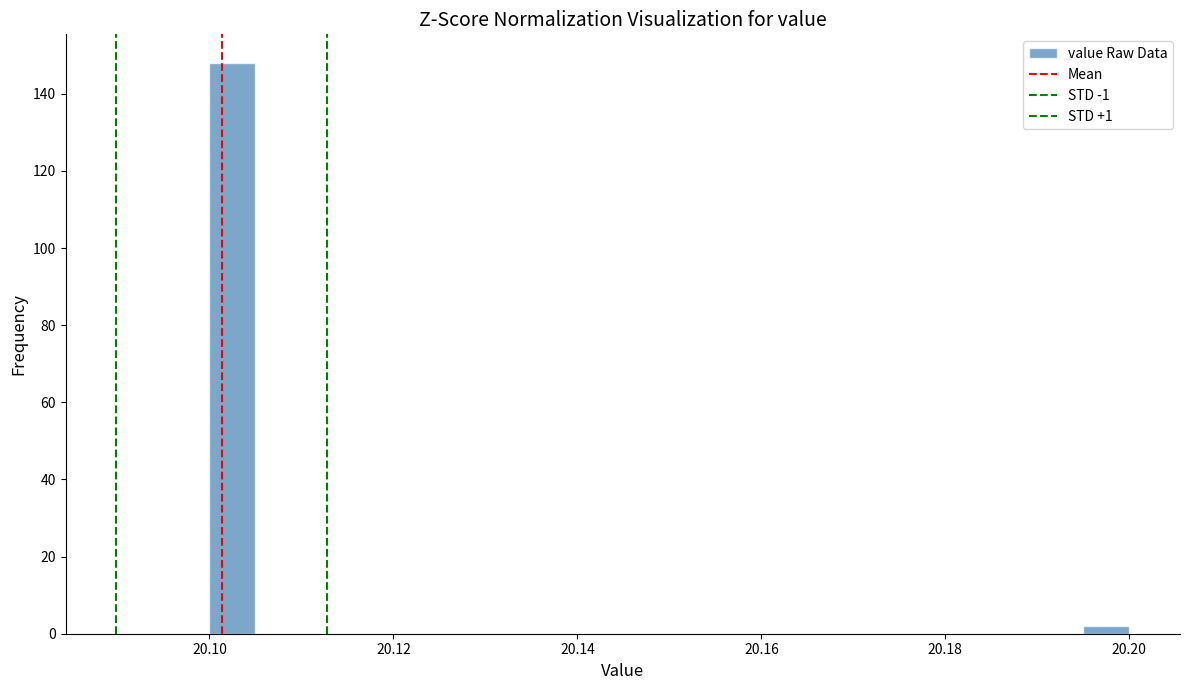

Around what value on the x-axis is the tallest bar? Give the approximate position of its centre, as read against the axis.

20.102